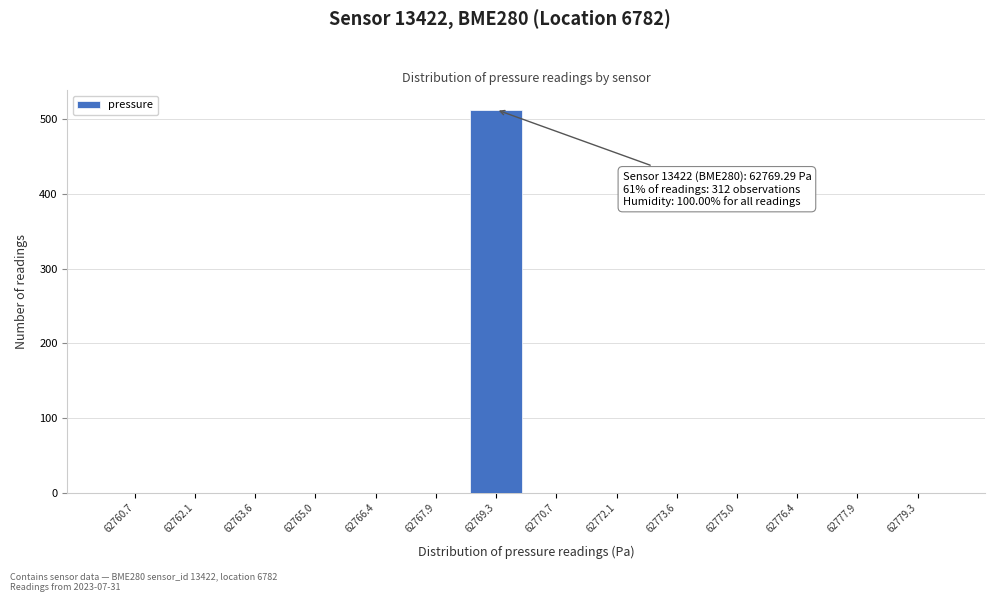

Which range on the x-axis has the tallest bar?

62768.6 to 62770.0